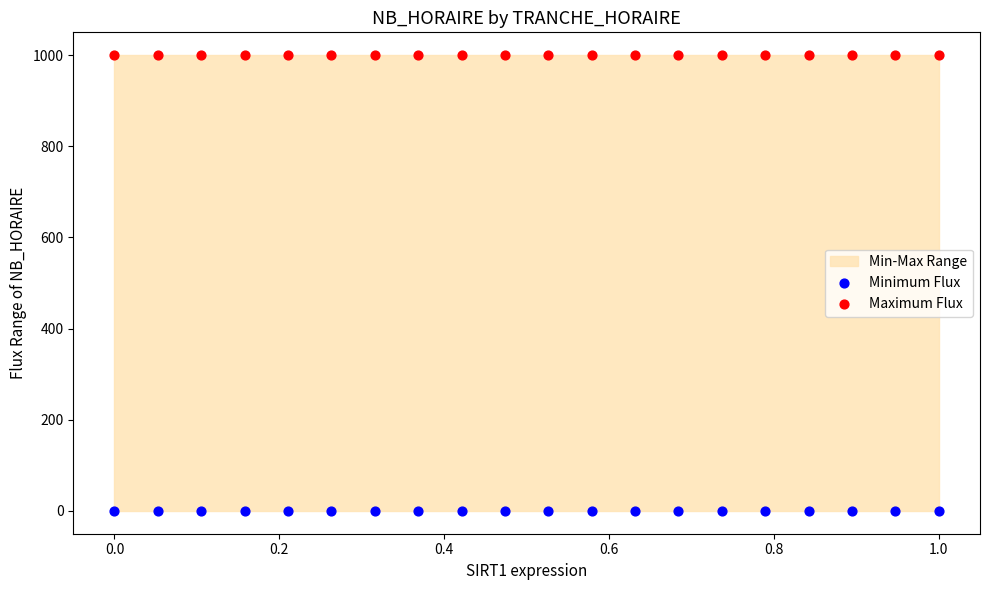

Which series contains the lowest Y value?

Minimum Flux